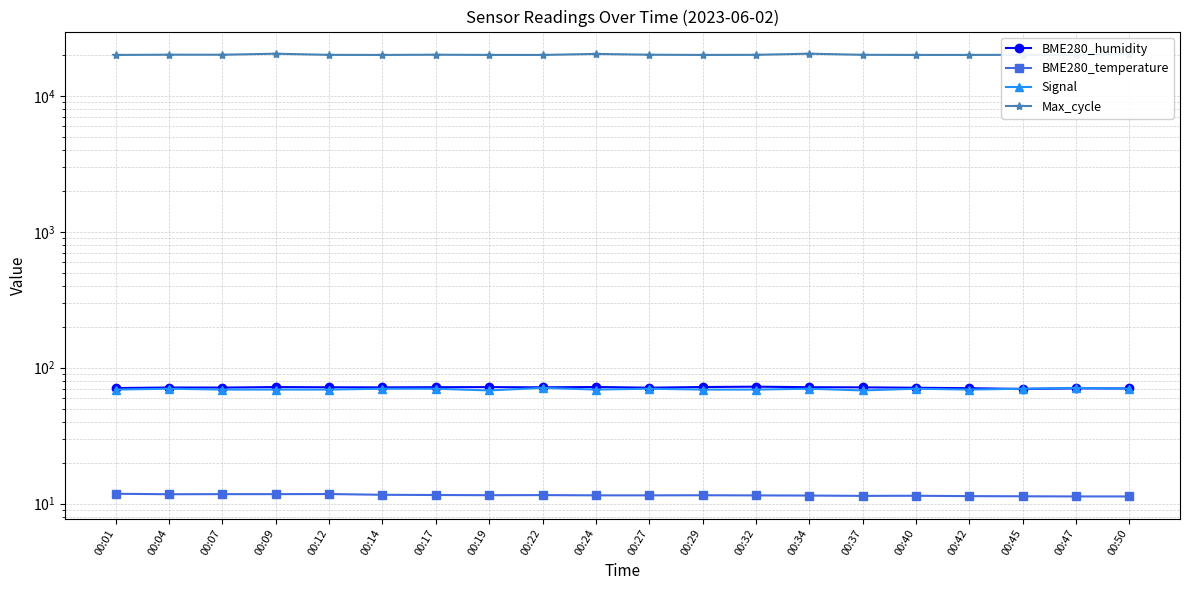

True or false: Signal has more than 0 points higher than both neighbors.

True